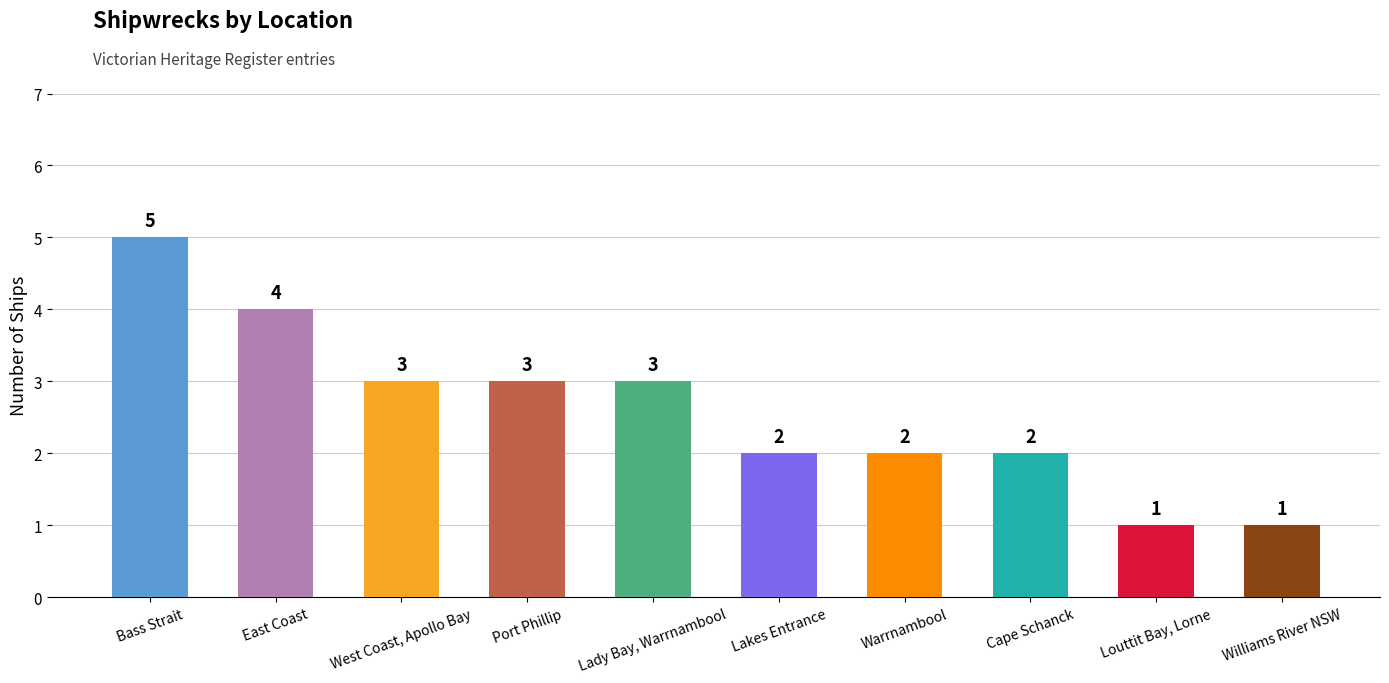

What is the change in value from Port Phillip to Warrnambool?

-1